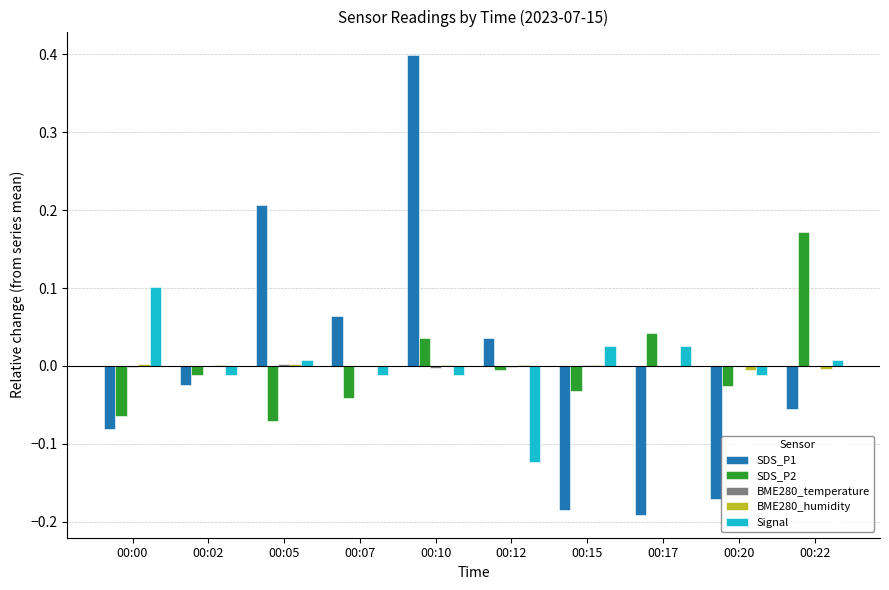

Are the bars horizontal?

No